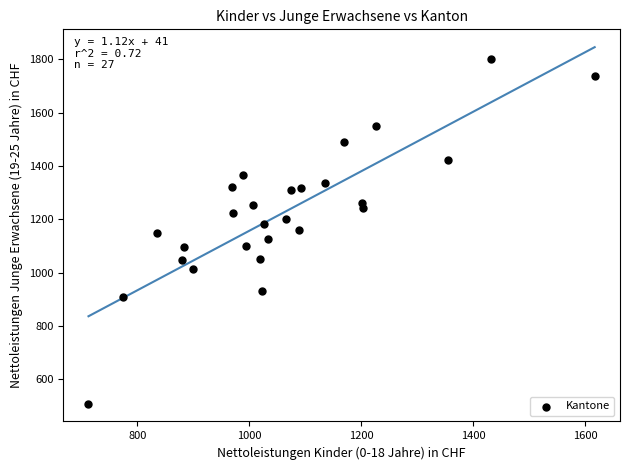

What is the range of Y values (max minus min)?

1293.5